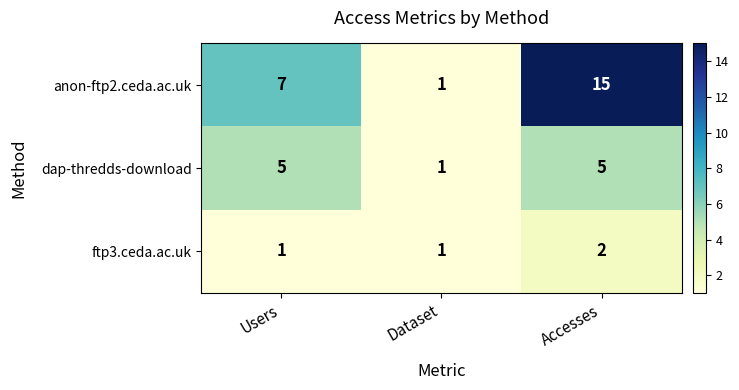

How many data points does each series have?

3